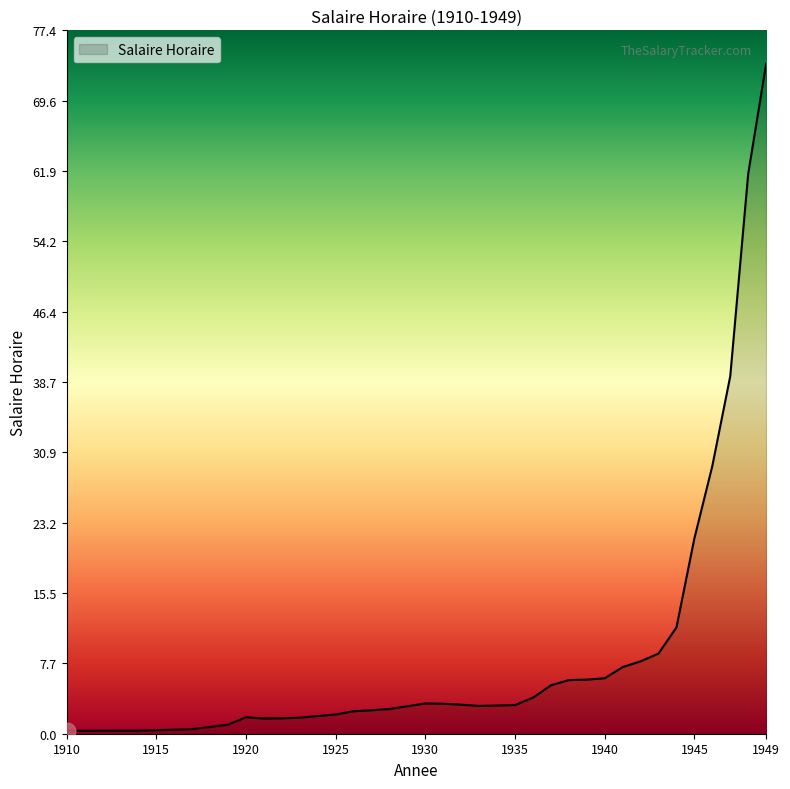

What is the maximum value shown in the chart?

73.7